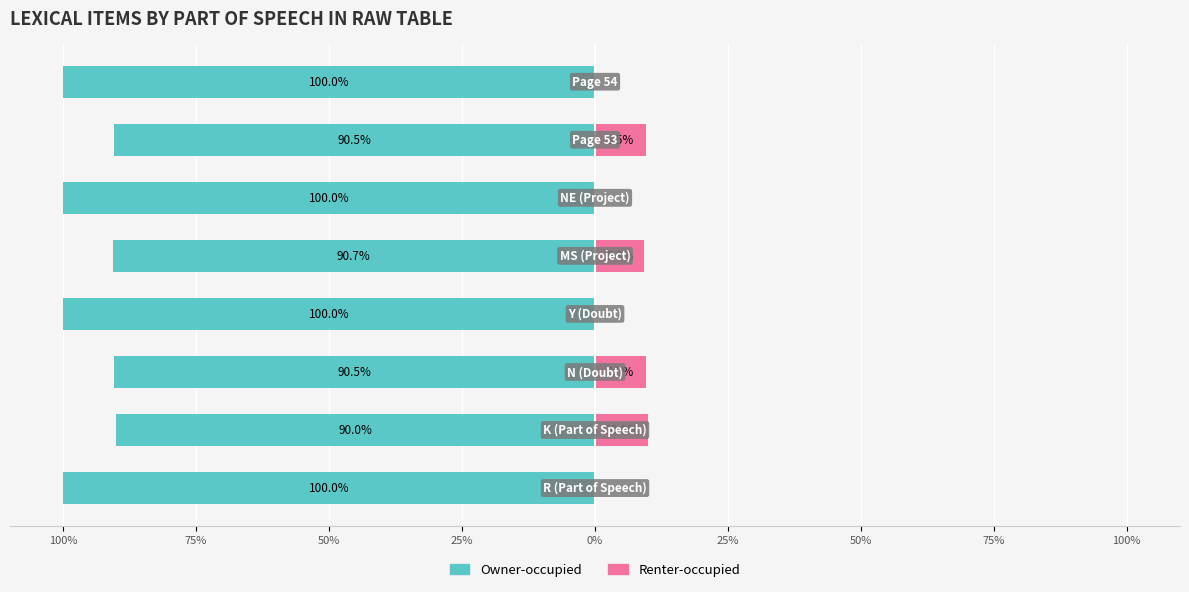

How many bars are there in total?

16